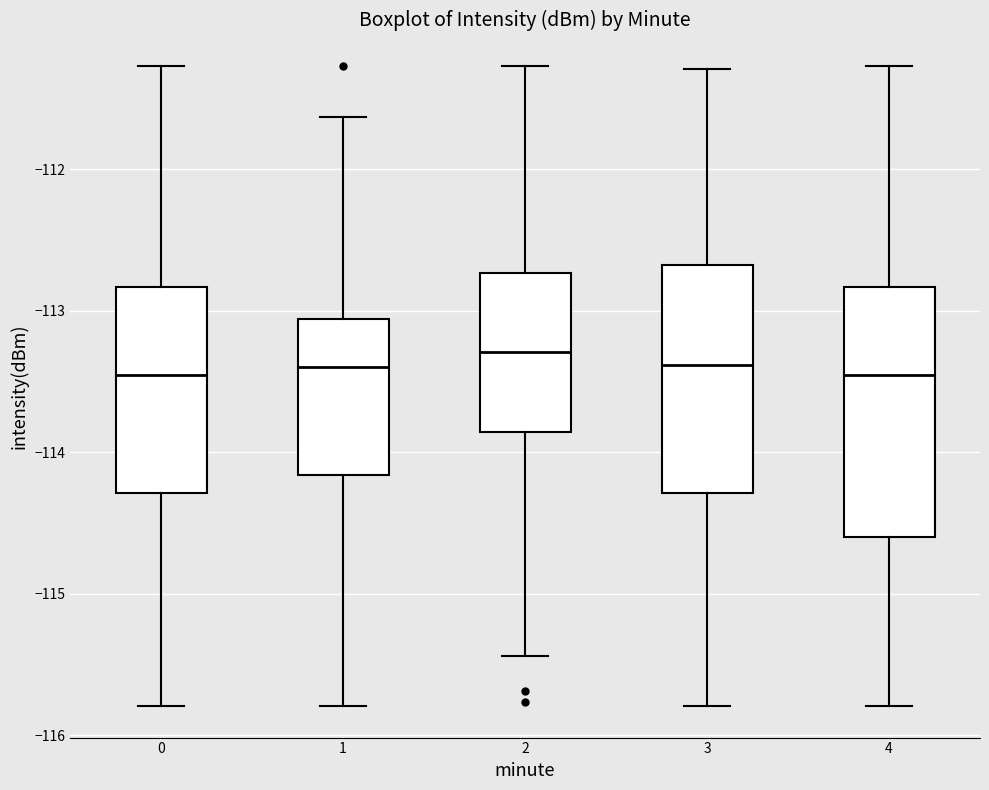

Reading left to right, transcribe this box plot: for each box, give where its median line is, the range the box spans, and where its two whiskers end, as read against the y-axis. The values are not printed on the chart, so give them approximately, as read against the axis.

0: median -113.5, box -114.3 to -112.8, whiskers -115.8 to -111.3
1: median -113.4, box -114.2 to -113.1, whiskers -115.8 to -111.6
2: median -113.3, box -113.9 to -112.7, whiskers -115.4 to -111.3
3: median -113.4, box -114.3 to -112.7, whiskers -115.8 to -111.3
4: median -113.5, box -114.6 to -112.8, whiskers -115.8 to -111.3